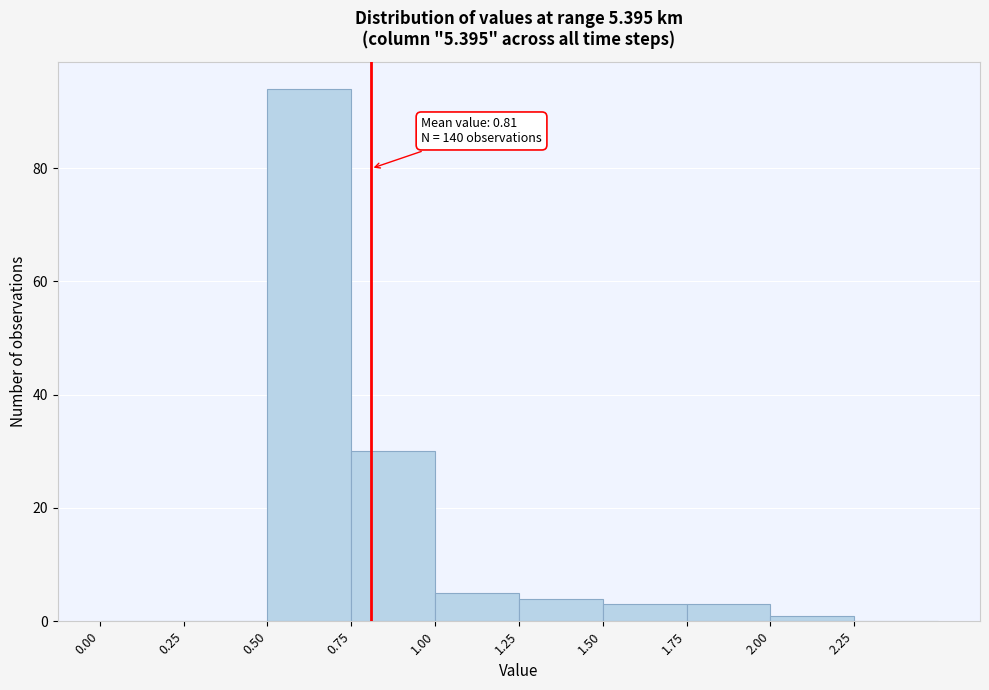

Which range on the x-axis has the tallest bar?

0.50 to 0.75